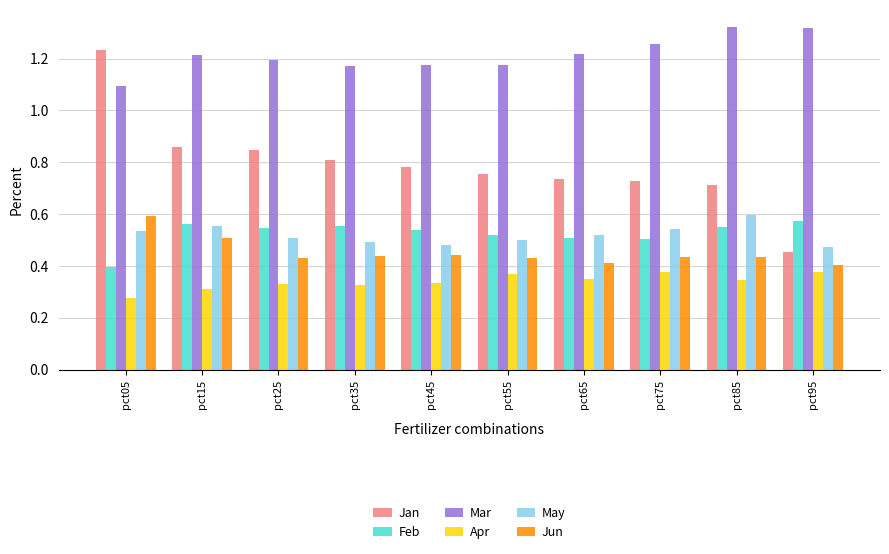

True or false: Jan has a value of 1.2 at pct85.

False